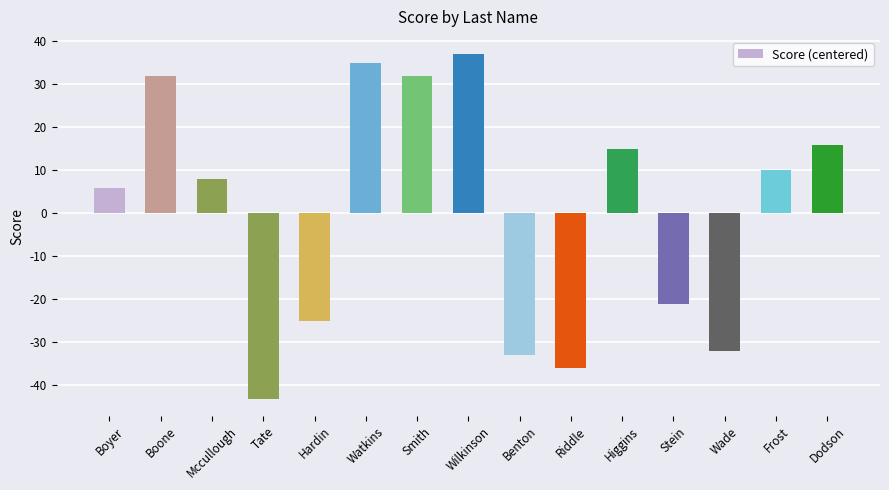

Reading left to right, list all the values displayed in this chart.

Boyer=5.9	Boone=31.9	Mccullough=7.9	Tate=-43.1	Hardin=-25.1	Watkins=34.9	Smith=31.9	Wilkinson=36.9	Benton=-33.1	Riddle=-36.1	Higgins=14.9	Stein=-21.1	Wade=-32.1	Frost=9.9	Dodson=15.9